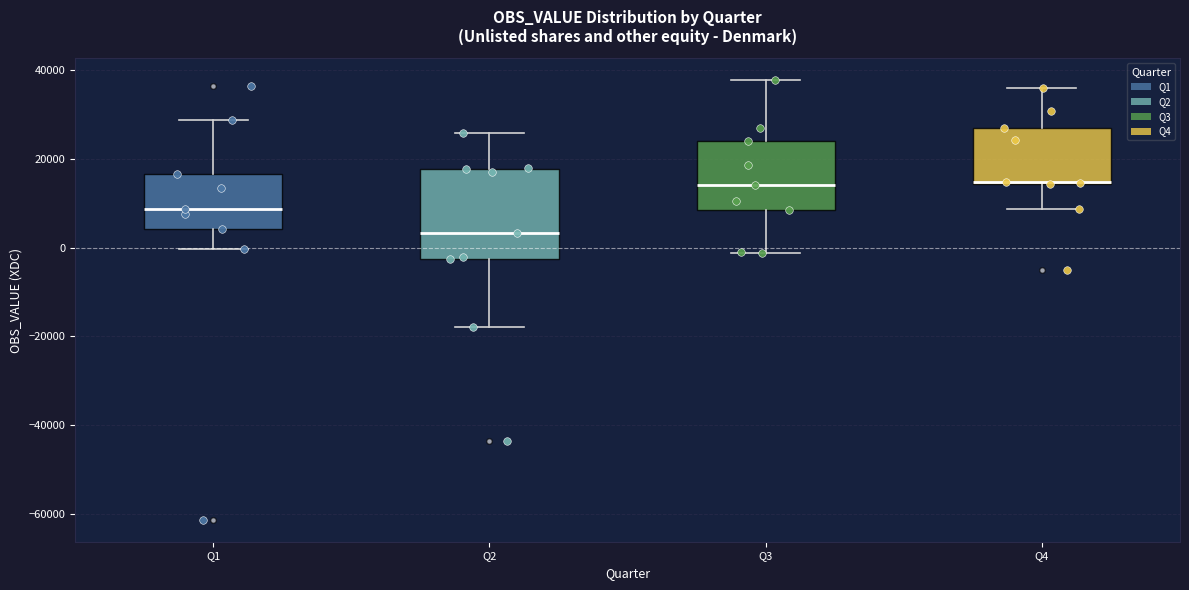

Where is the lower edge of the box for Q3 on the y-axis? The values are not printed on the chart, so give them approximately, as read against the axis.

8000